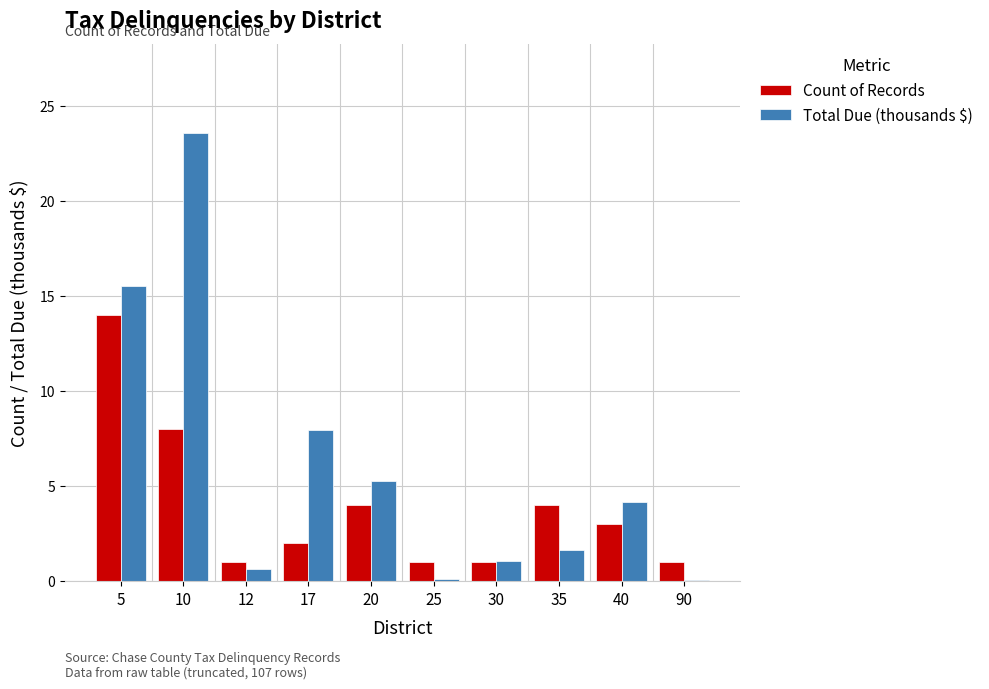

The Total Due (thousands $) series shows 0.1 at 25. True or false?

True